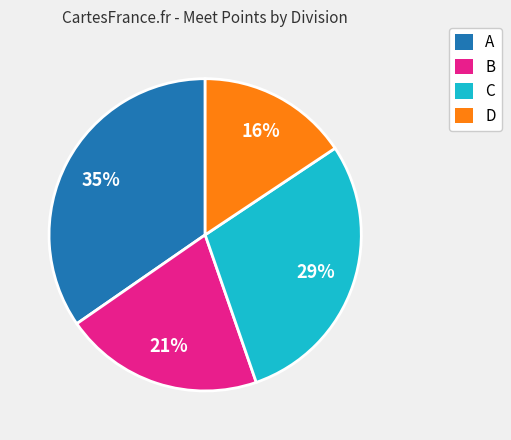

Is there any slice that represents more than half of the pie?

No